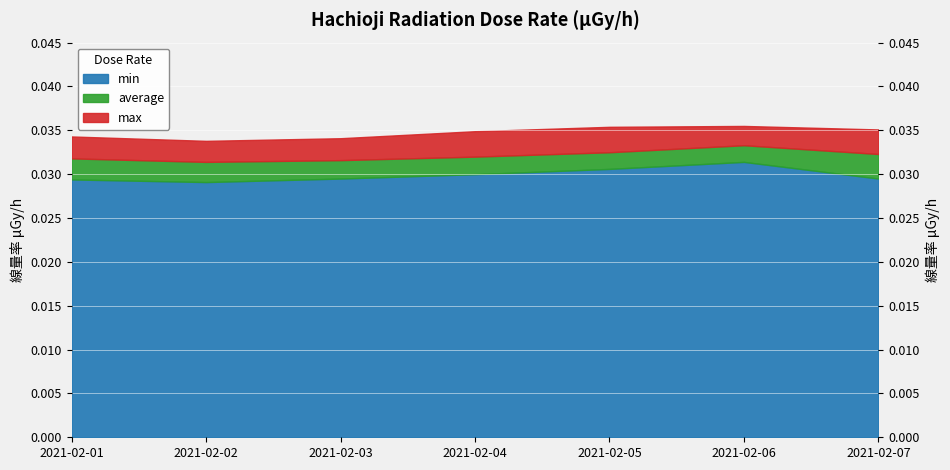

True or false: max and min intersect in this chart.

False